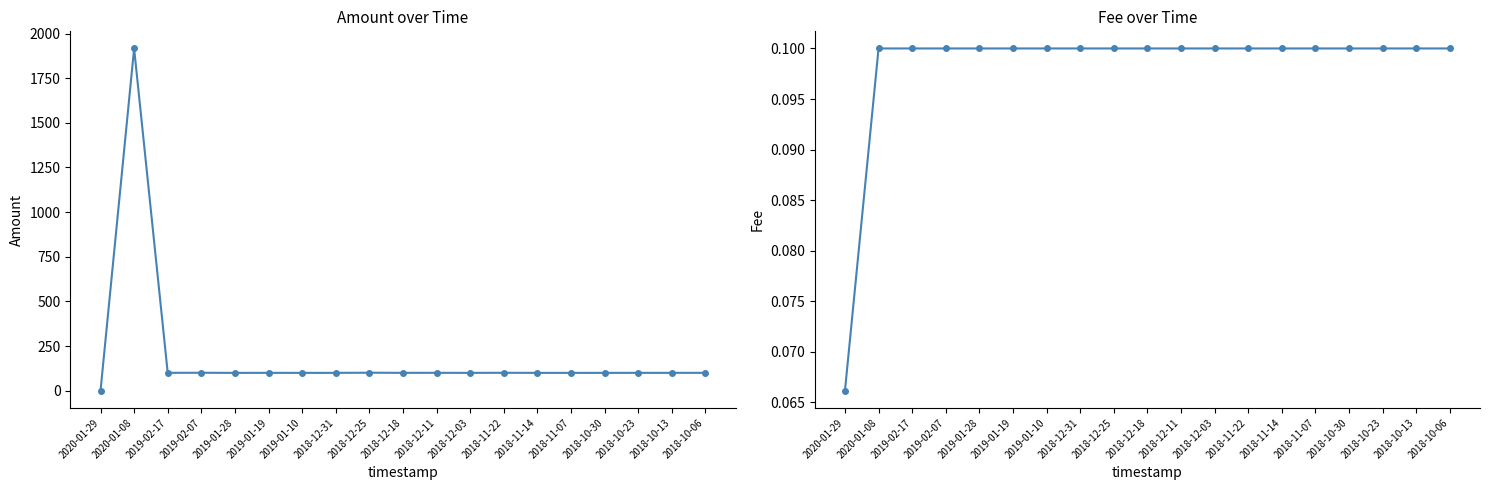

True or false: Amount and Fee intersect in this chart.

True